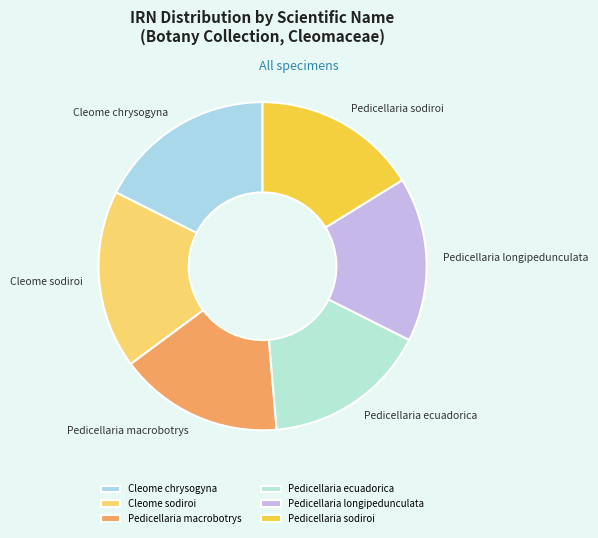

Does Pedicellaria macrobotrys account for over 50% of the chart?

No